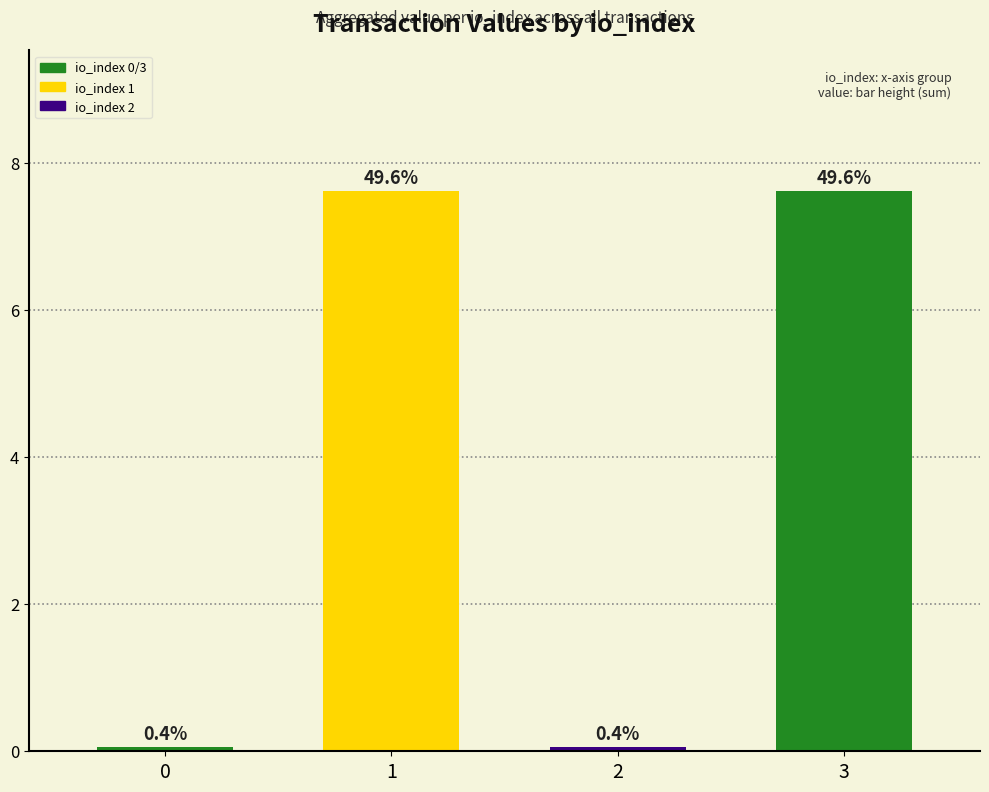

How many bars are there in total?

4